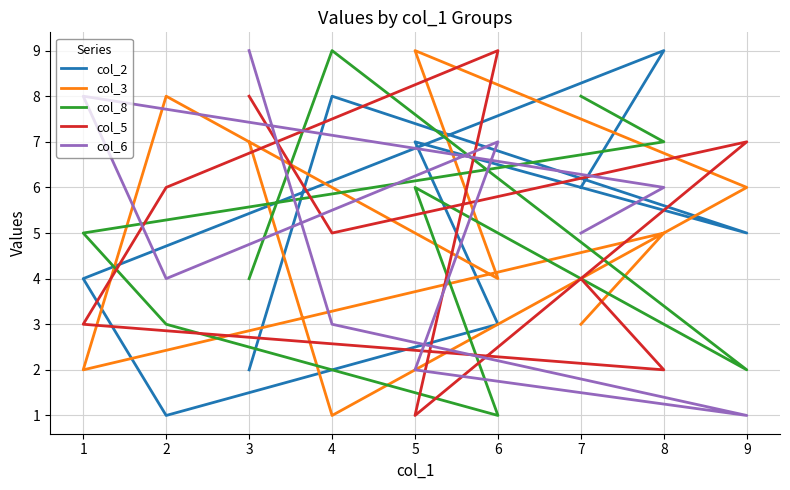

How many interior local peaks does the col_5 series have?

2